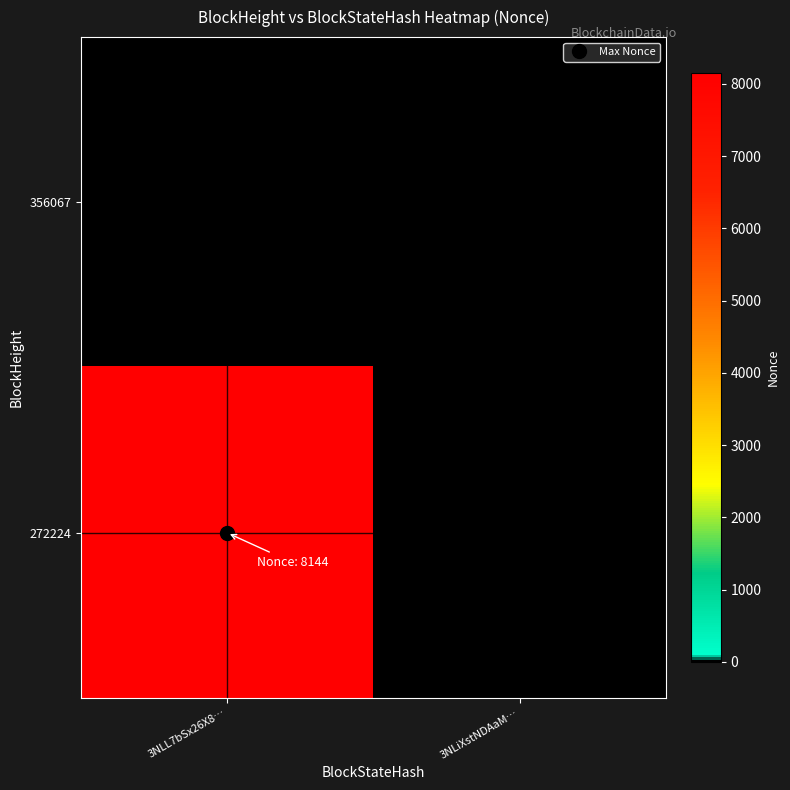

Reading left to right, what are all the values shown in this chart?

356067: 3NLL7bSx26X8…=0	3NLiXstNDAaM…=0
272224: 3NLL7bSx26X8…=8144	3NLiXstNDAaM…=0